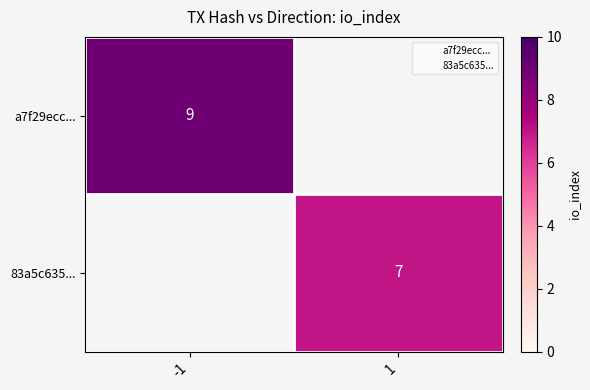

Is the value of a7f29ecc... at -1 greater than the value of 83a5c635... at 1?

Yes